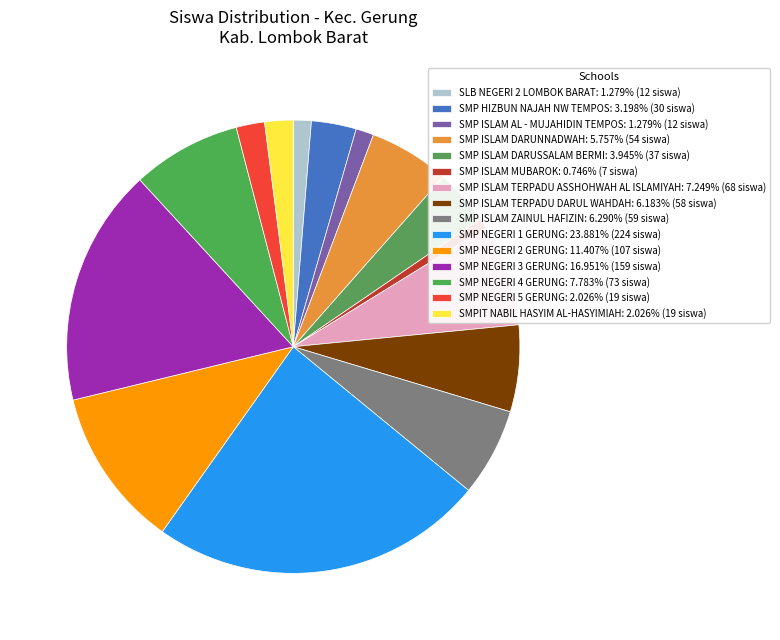

How many segments does this pie chart have?

15